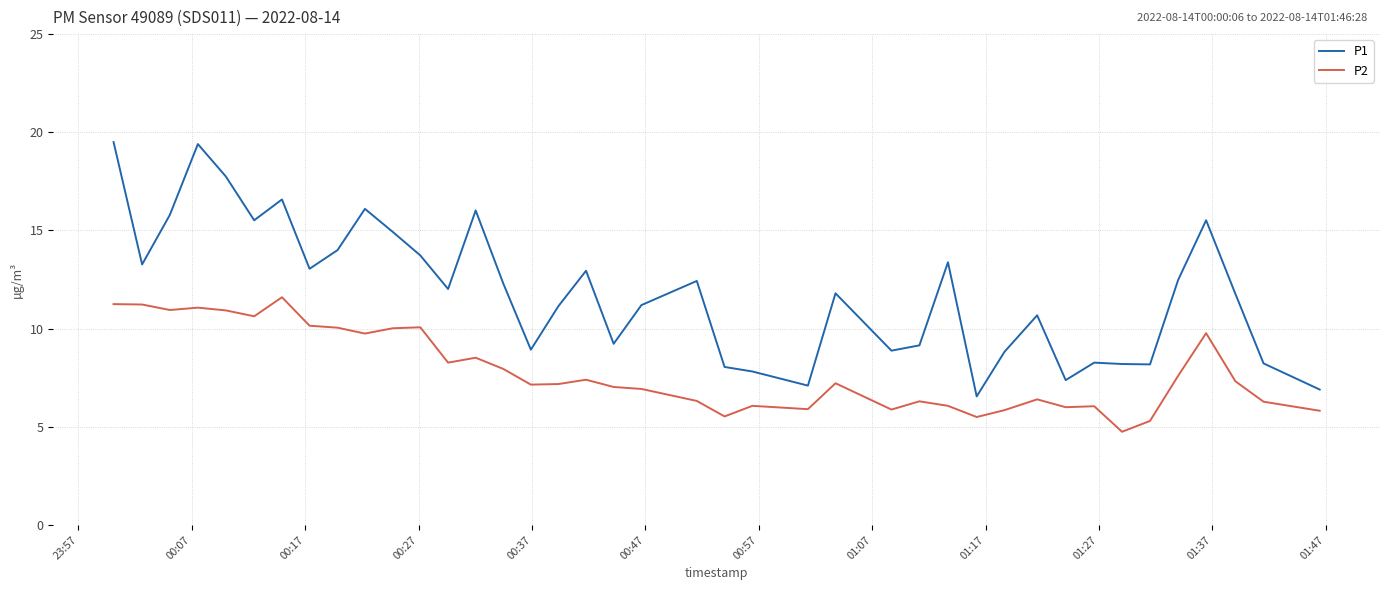

What is the difference between the second highest and minimum values in the P2 series?

6.5